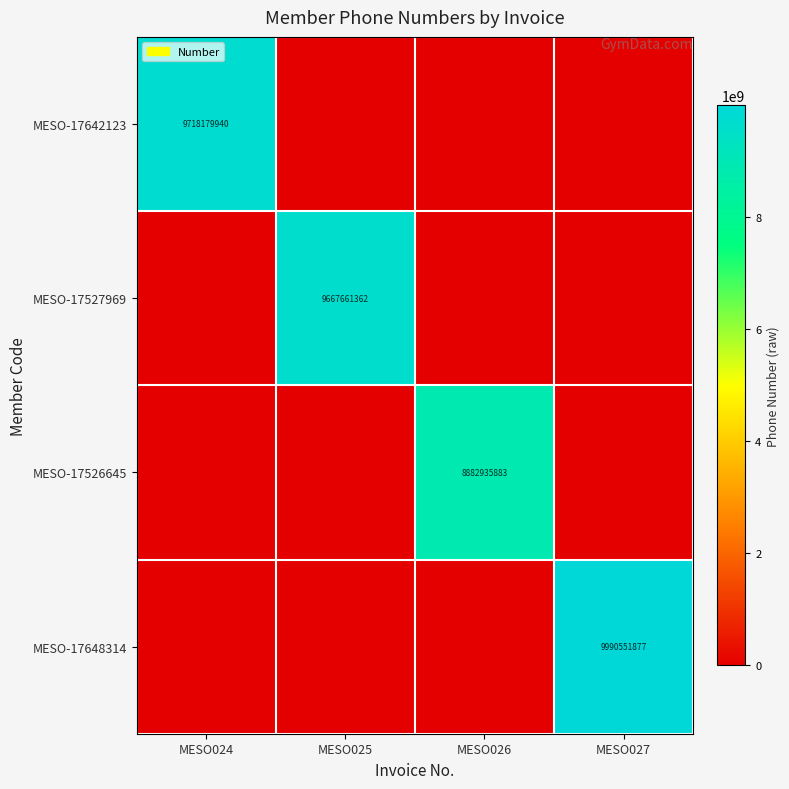

Is it true that MESO-17527969 equals 9667661362 at MESO025?

True